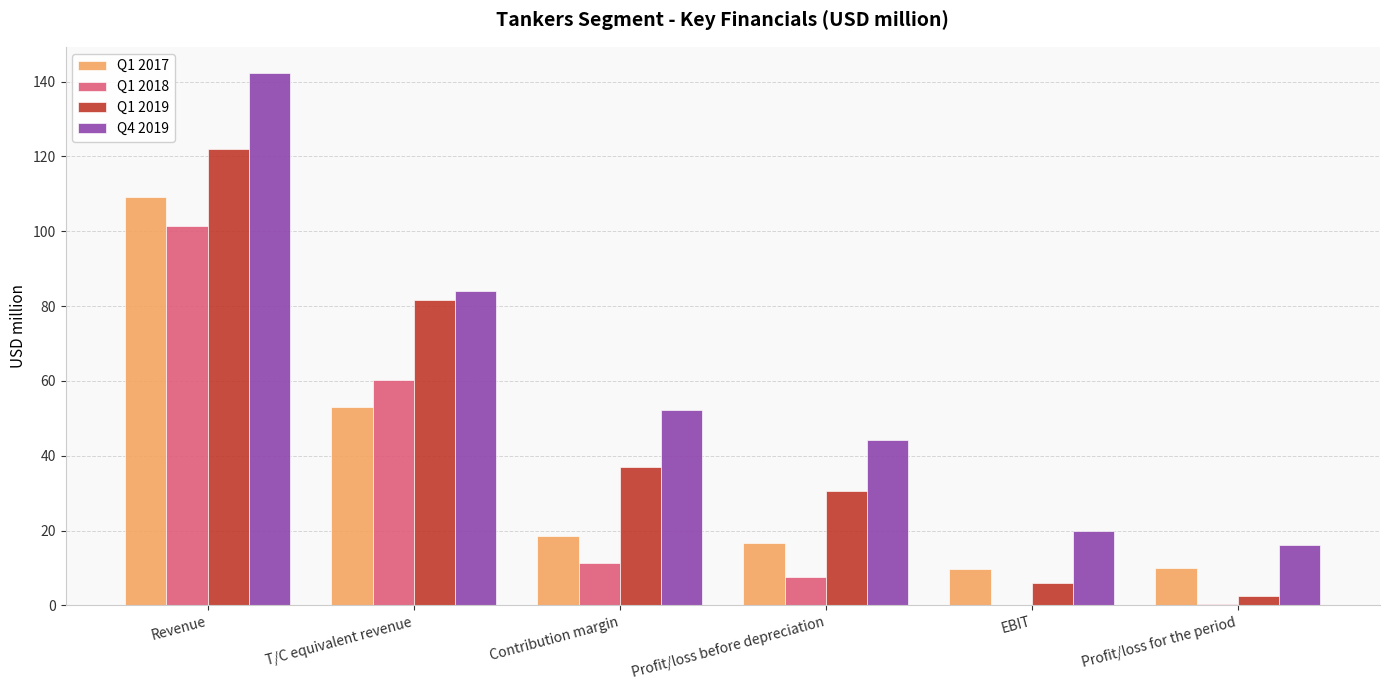

What are all the series names shown in the legend?

Q1 2017, Q1 2018, Q1 2019, Q4 2019